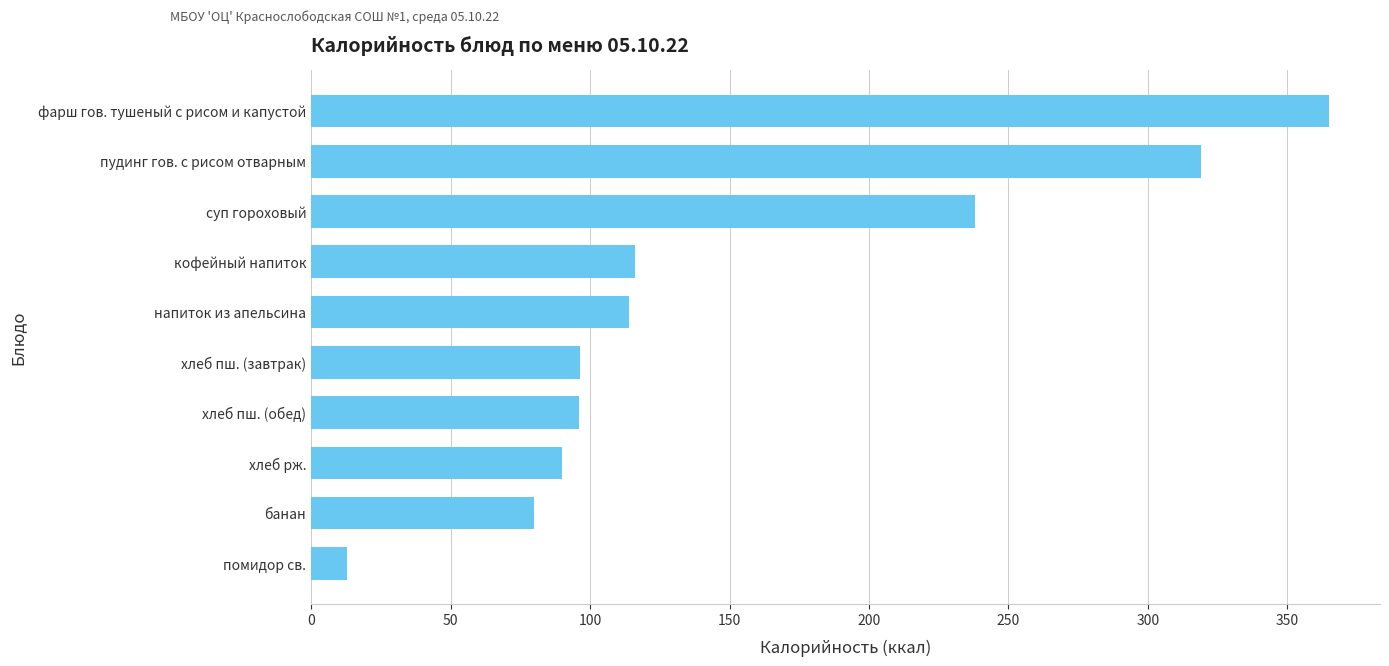

The value at пудинг гов. с рисом отварным is 509.8. True or false?

False